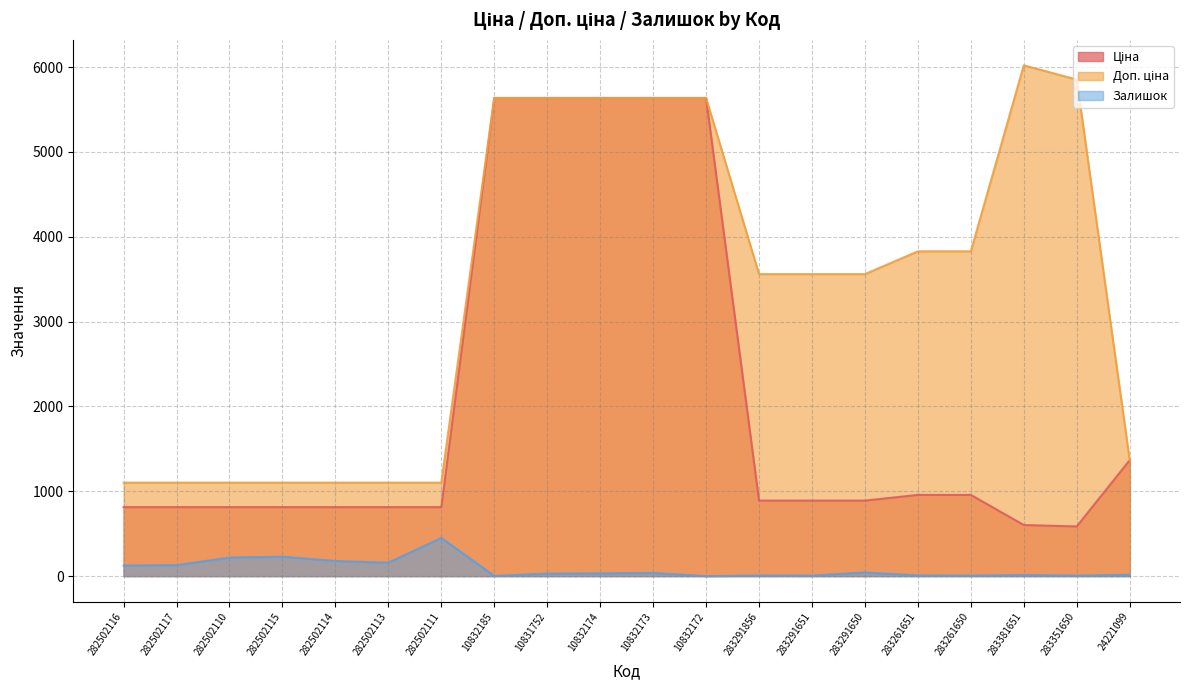

What is the label of the 5th point from the right?

283261651